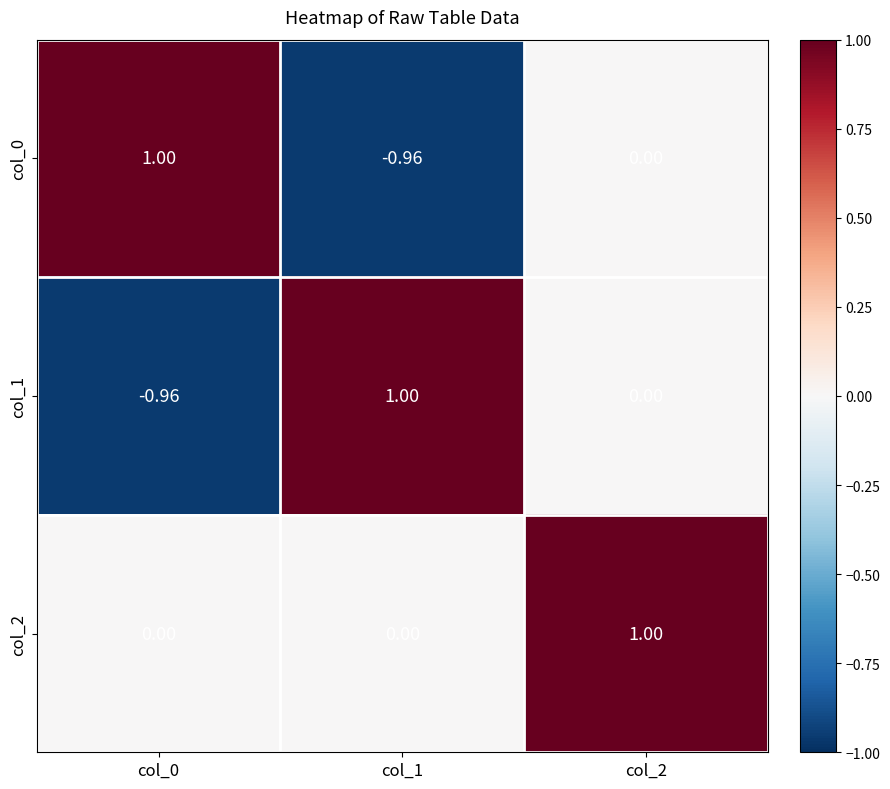

Is the value of col_0 at col_0 greater than the value of col_2 at col_0?

Yes